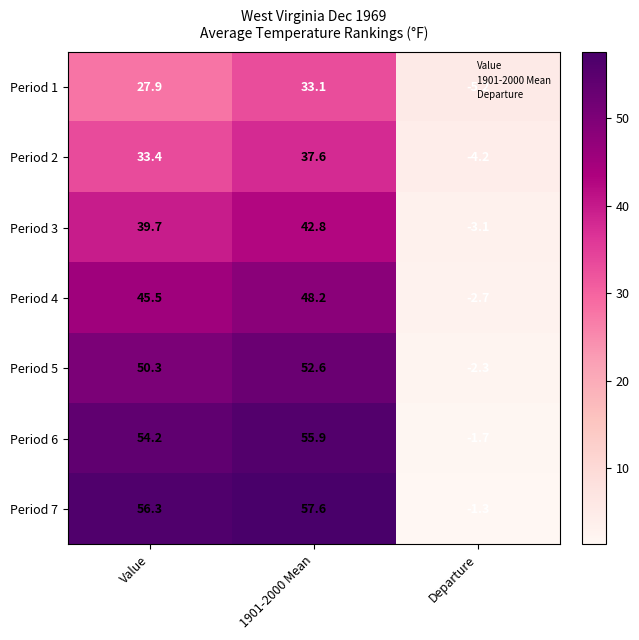

What is the difference between the highest and lowest values at 1901-2000 Mean?

24.5